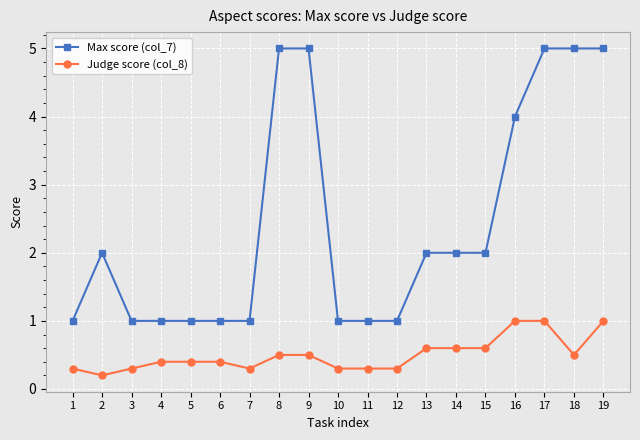

Reading right to left, extract all data points from this chart.

Max score (col_7): 19=5.0	18=5.0	17=5.0	16=4.0	15=2.0	14=2.0	13=2.0	12=1.0	11=1.0	10=1.0	9=5.0	8=5.0	7=1.0	6=1.0	5=1.0	4=1.0	3=1.0	2=2.0	1=1.0
Judge score (col_8): 19=1.0	18=0.5	17=1.0	16=1.0	15=0.6	14=0.6	13=0.6	12=0.3	11=0.3	10=0.3	9=0.5	8=0.5	7=0.3	6=0.4	5=0.4	4=0.4	3=0.3	2=0.2	1=0.3